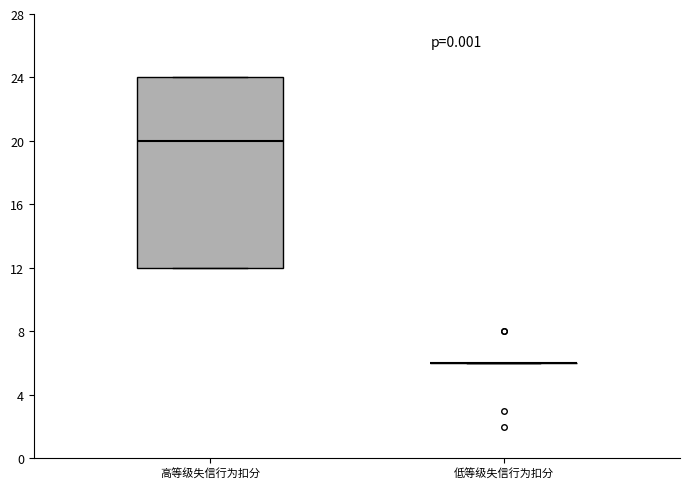

Comparing the boxes themselves (not the whiskers), which one is the tallest?

高等级失信行为扣分